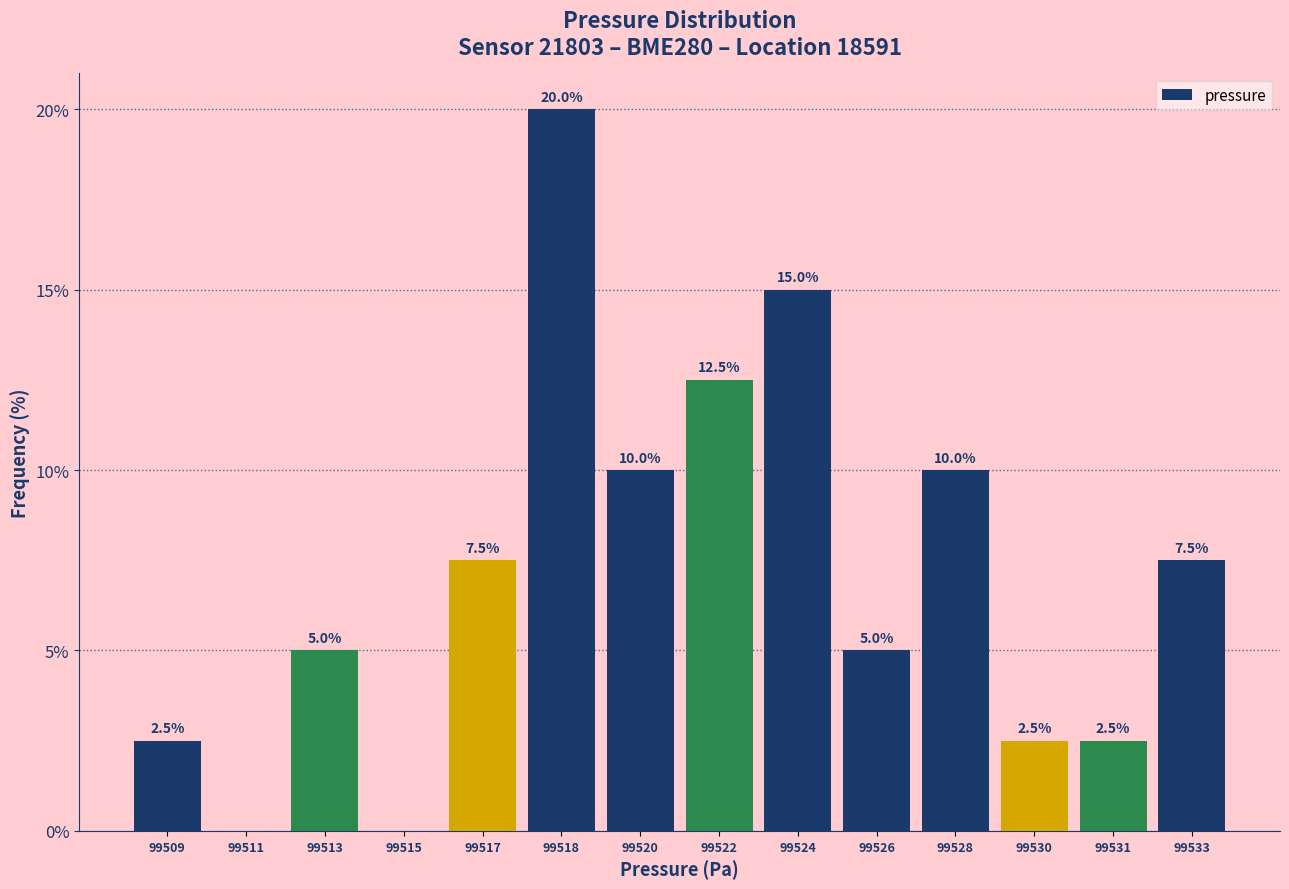

Reading left to right, extract all data points from this chart.

99509=2.5	99511=0.0	99513=5.0	99515=0.0	99517=7.5	99518=20.0	99520=10.0	99522=12.5	99524=15.0	99526=5.0	99528=10.0	99530=2.5	99531=2.5	99533=7.5